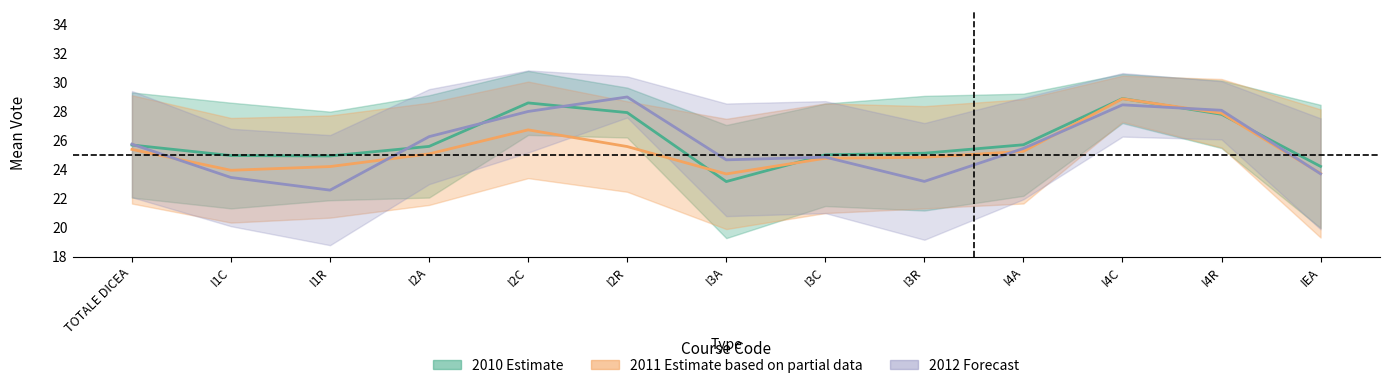

What is the difference between the 2012 Forecast values at I4R and I2R?

0.9